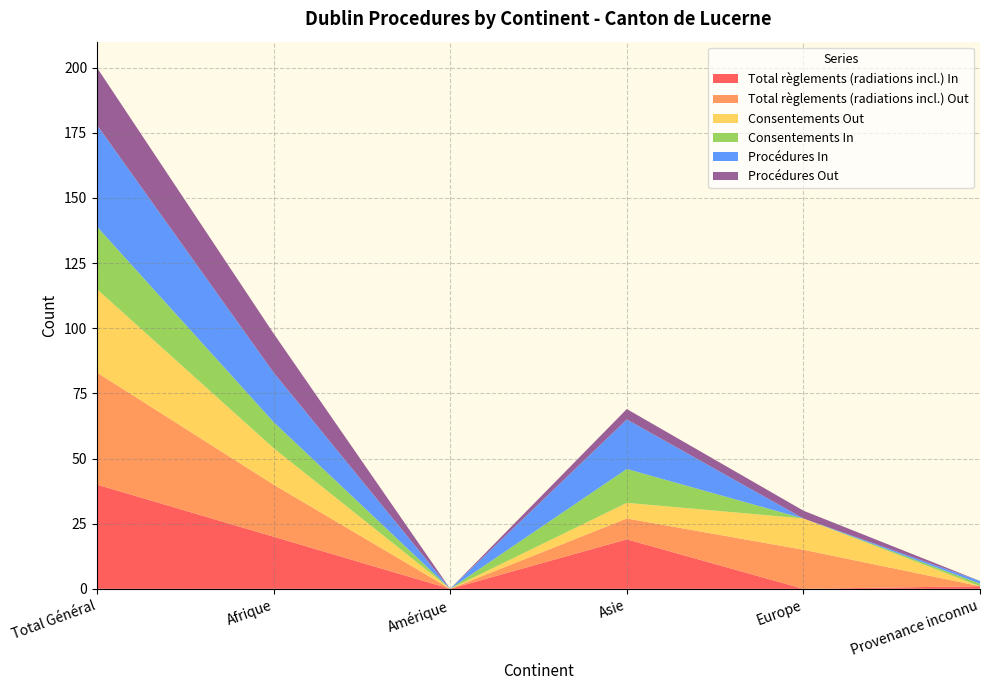

Reading left to right, list all the values displayed in this chart.

Total règlements (radiations incl.) In: 40	20	0	19	0	1
Total règlements (radiations incl.) Out: 43	20	0	8	15	0
Consentements Out: 32	14	0	6	12	0
Consentements In: 24	10	0	13	0	1
Procédures In: 39	19	0	19	0	1
Procédures Out: 22	15	0	4	3	0